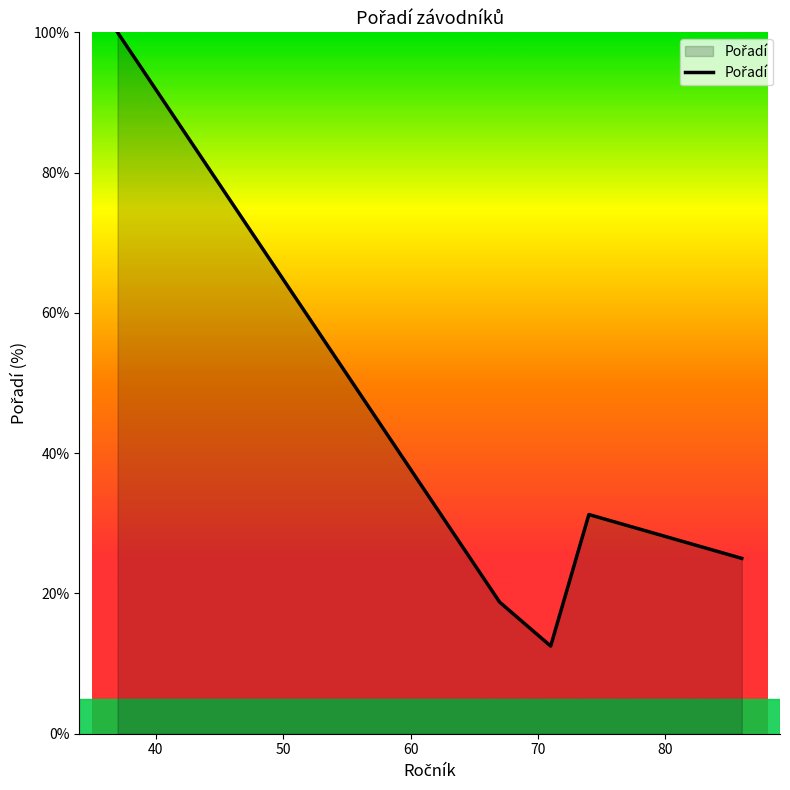

True or false: there are more than 1 points higher than both neighbors.

False